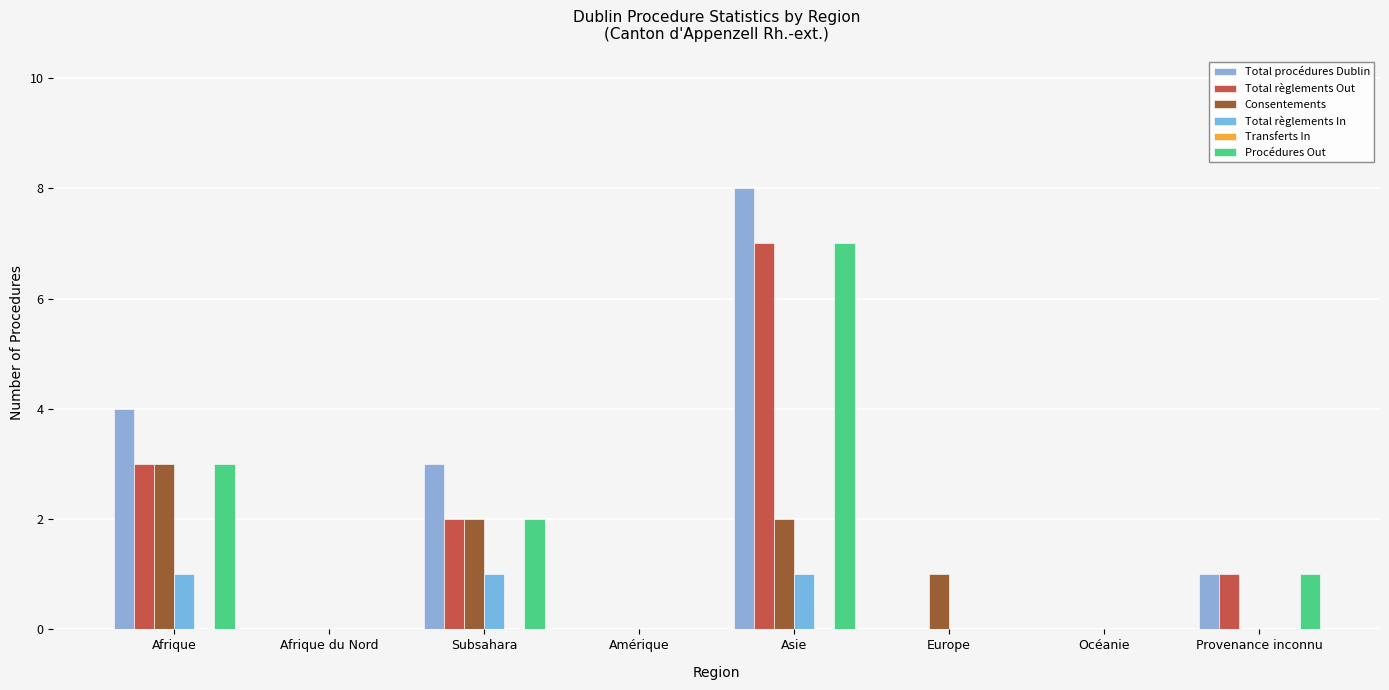

True or false: Total règlements In has a value of 0 at Provenance inconnu.

True